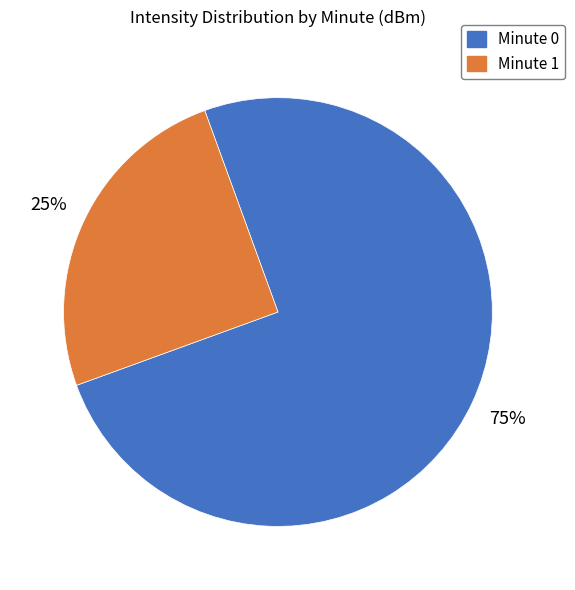

The Minute 1 slice represents 14% of the pie. True or false?

False